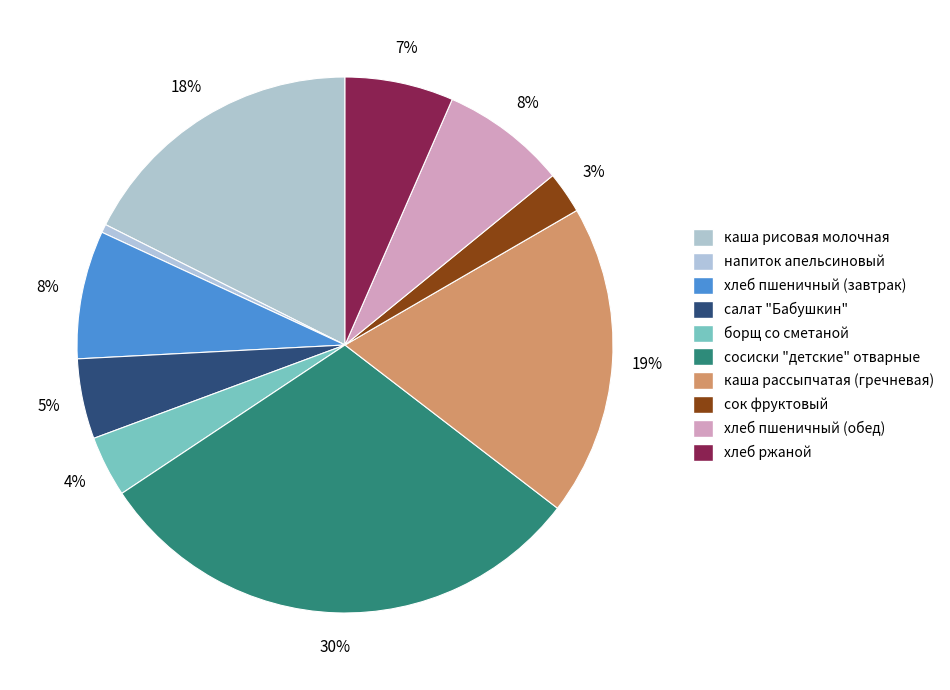

How many segments does this pie chart have?

10